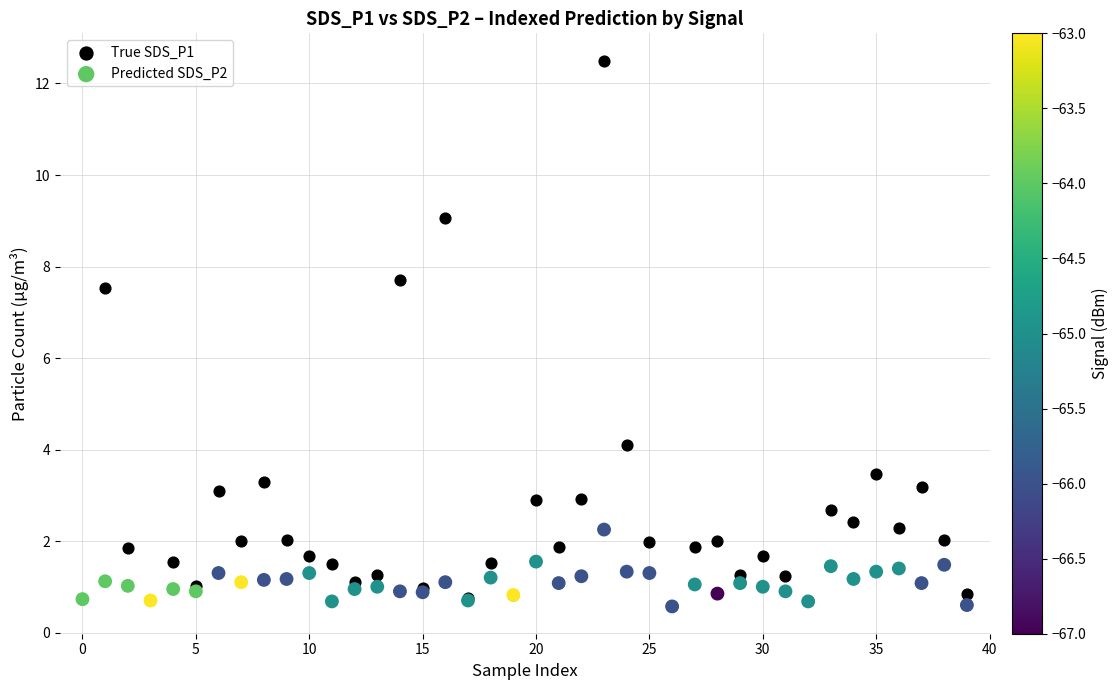

Across all series, what Y value is closest to 6?

7.5